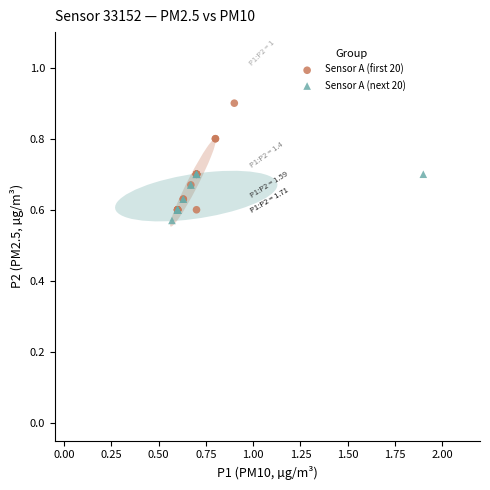

Which series has the largest Y range (max minus min)?

Sensor A (first 20)